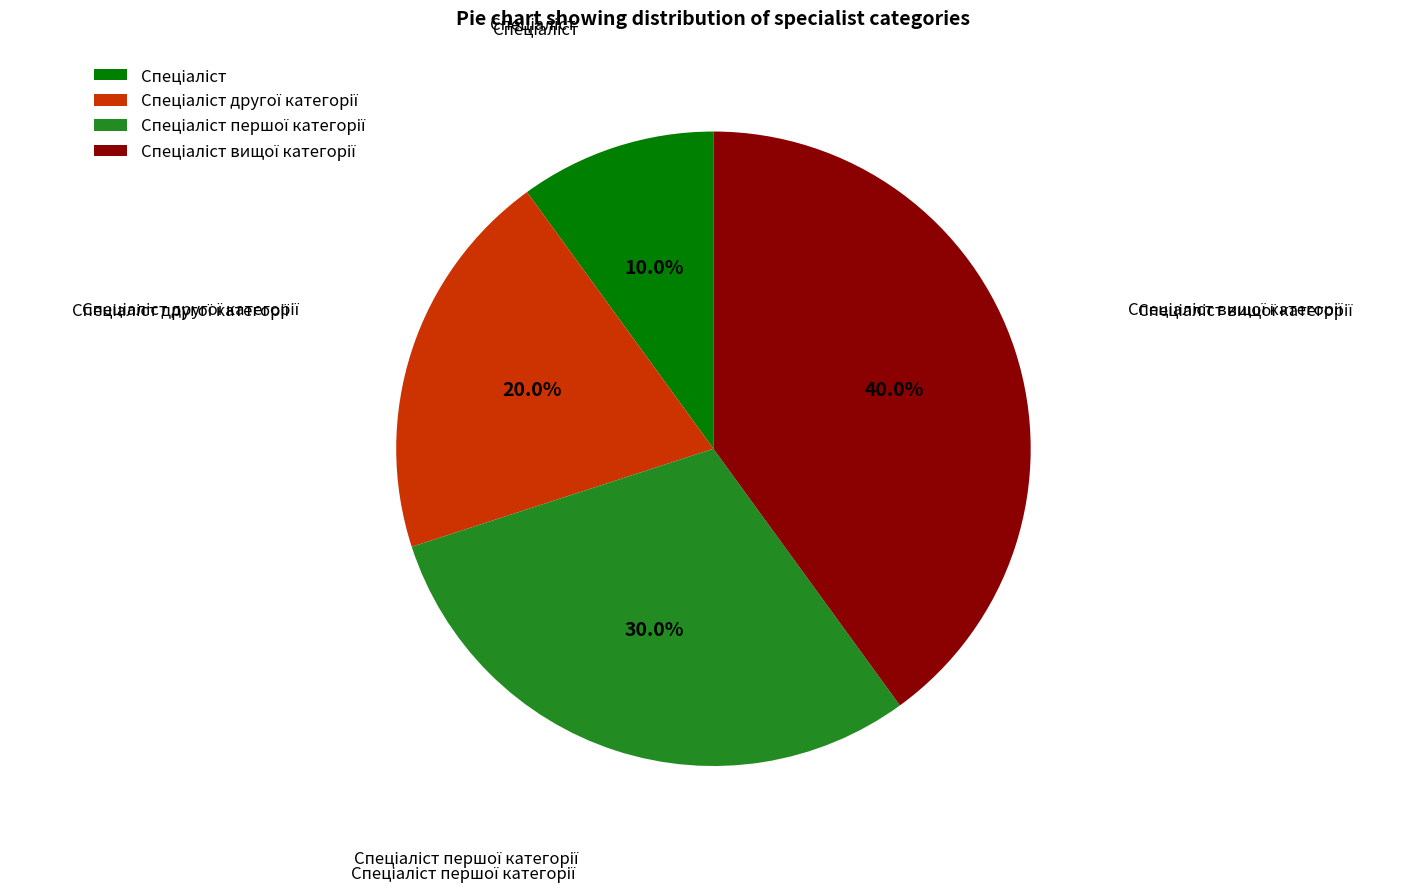

How many segments does this pie chart have?

4